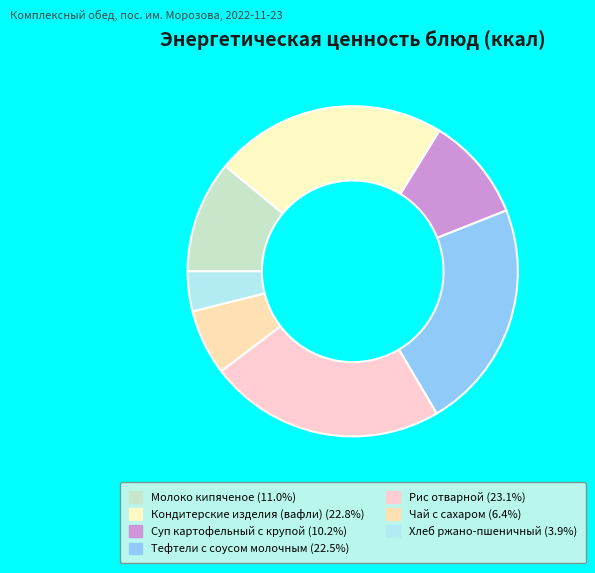

How much of the chart is everything except Кондитерские изделия (вафли)?

77.2%